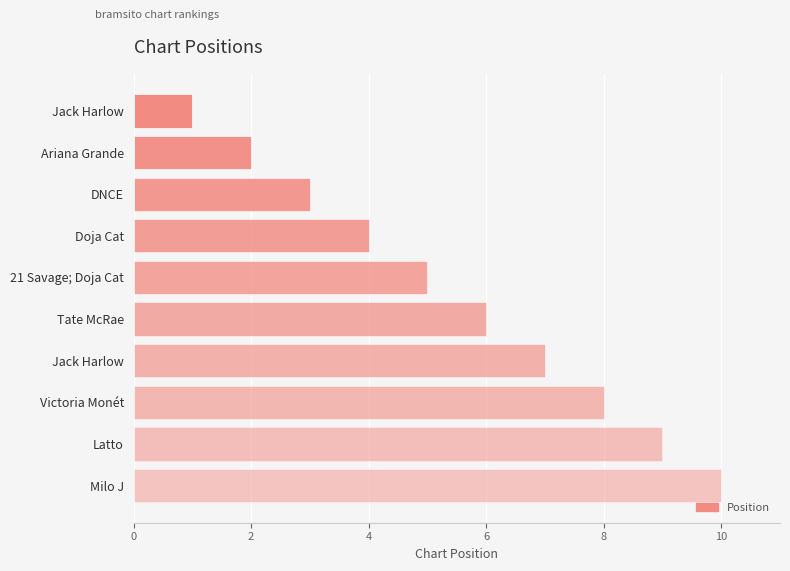

How many data points are less than 6?

5